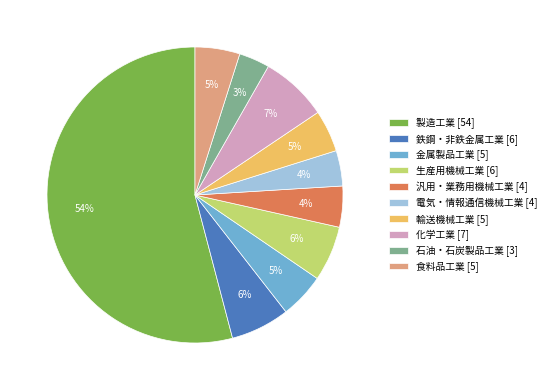

The 製造工業 slice represents 44% of the pie. True or false?

False